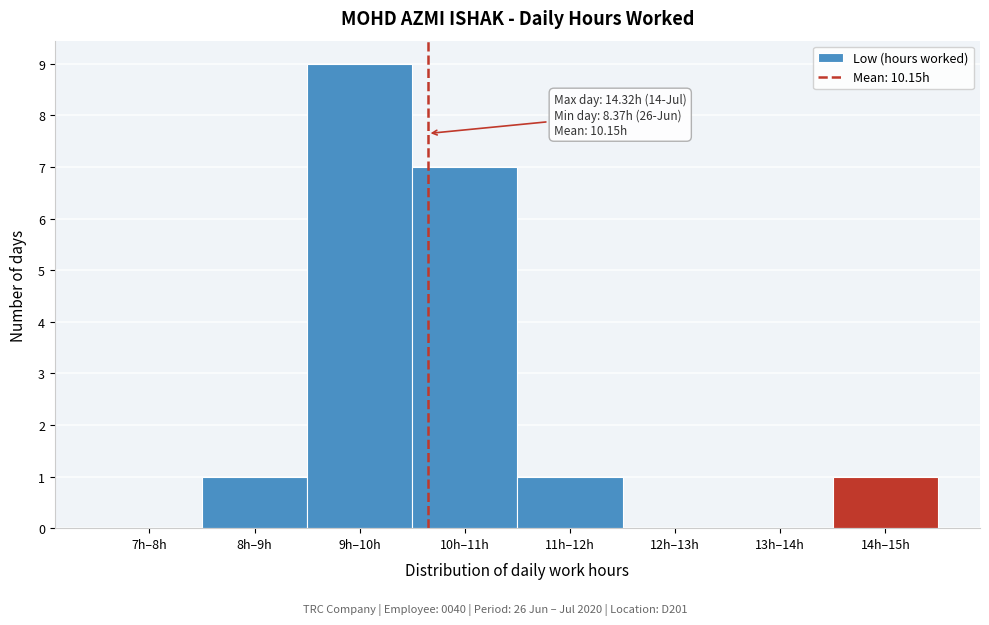

Reading left to right, transcribe all the data shown in this chart.

7h–8h=0	8h–9h=1	9h–10h=9	10h–11h=7	11h–12h=1	12h–13h=0	13h–14h=0	14h–15h=1